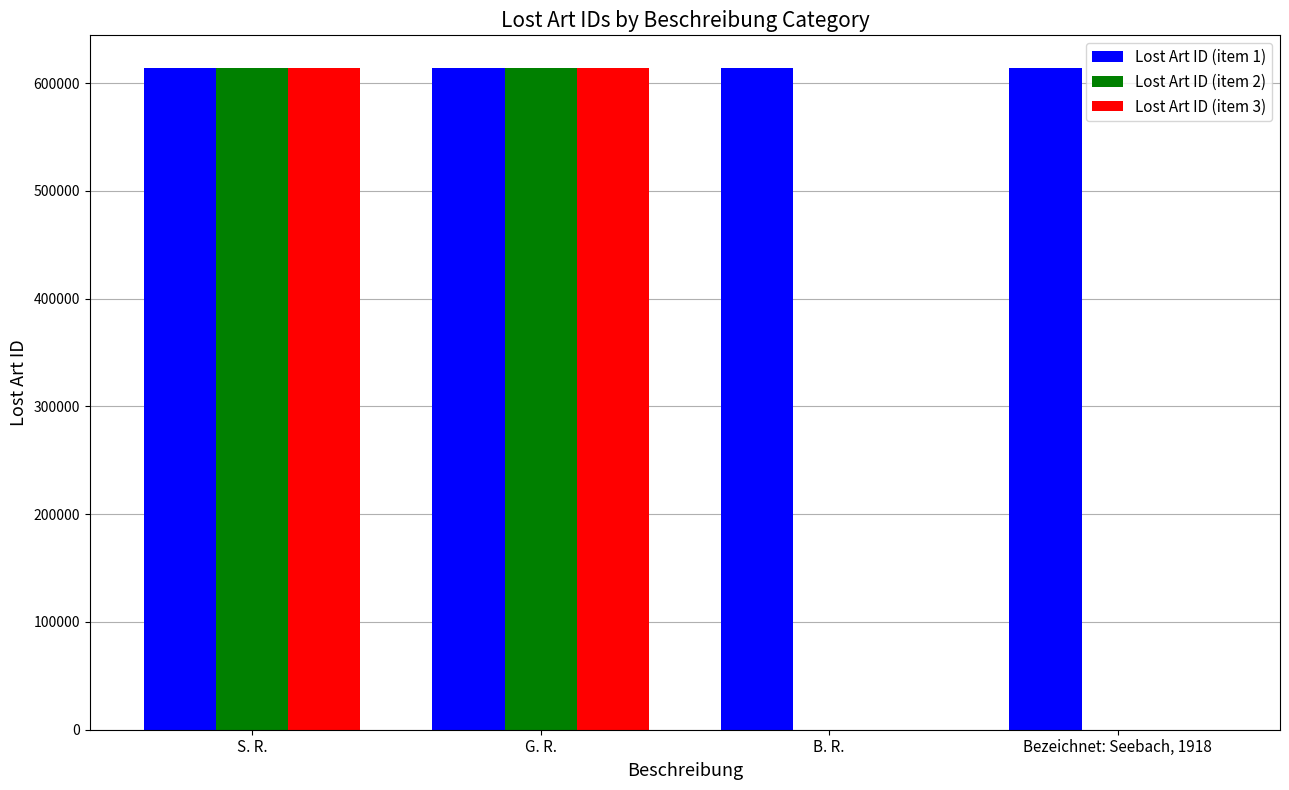

What are all the series names shown in the legend?

Lost Art ID (item 1), Lost Art ID (item 2), Lost Art ID (item 3)